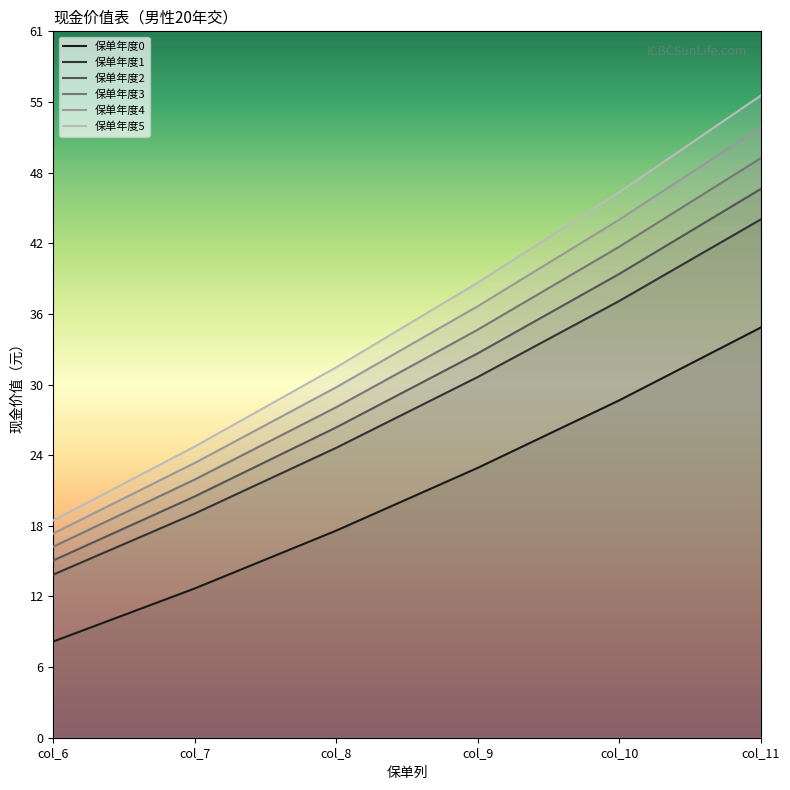

True or false: 保单年度5 and 保单年度4 cross at least once.

False